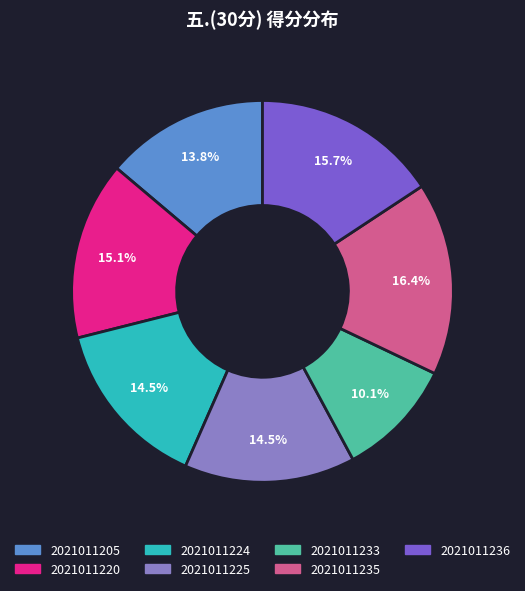

Is there a majority slice in this chart?

No